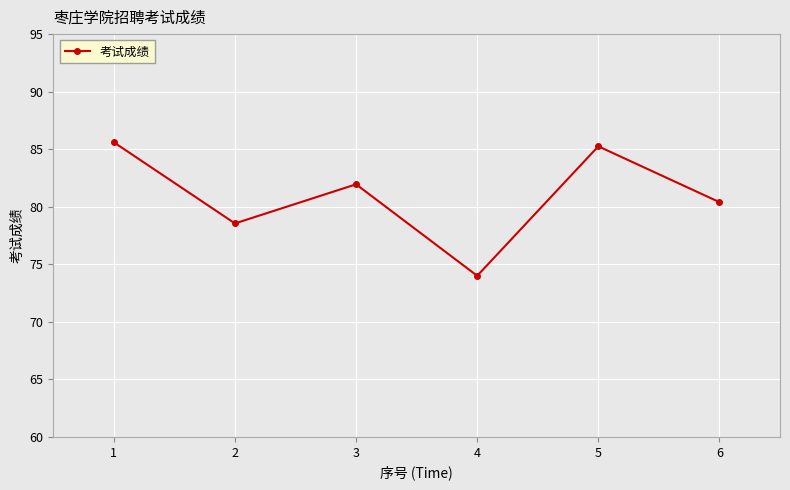

Rank the categories by value from highest to lowest.

1, 5, 3, 6, 2, 4